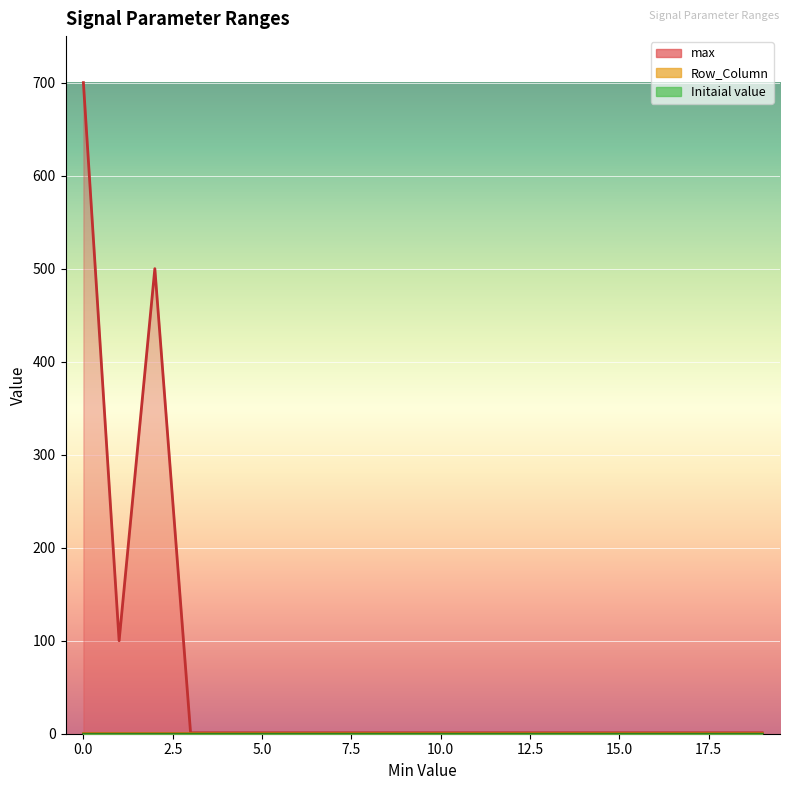

Count the number of categories in the chart.

20